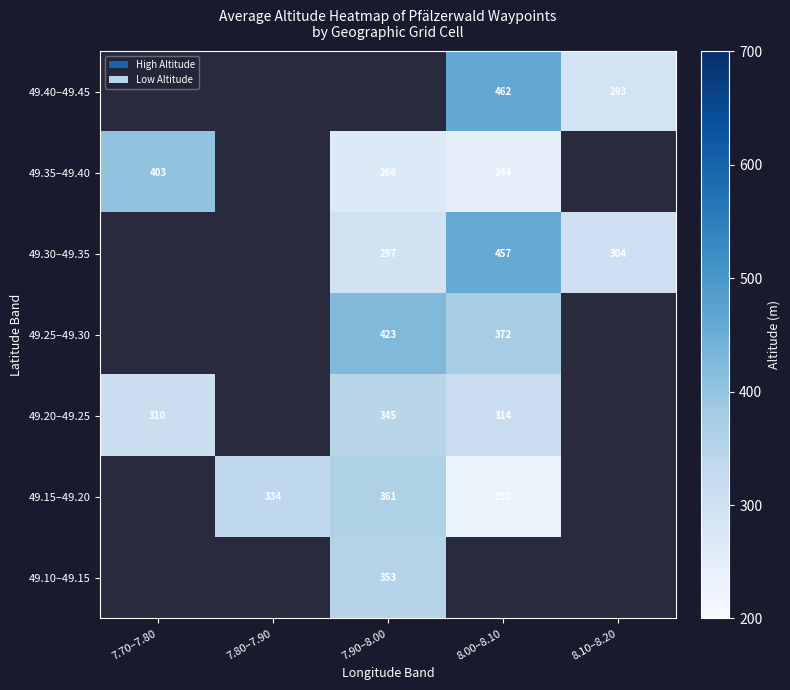

Which category has the highest value across all series?

8.00–8.10